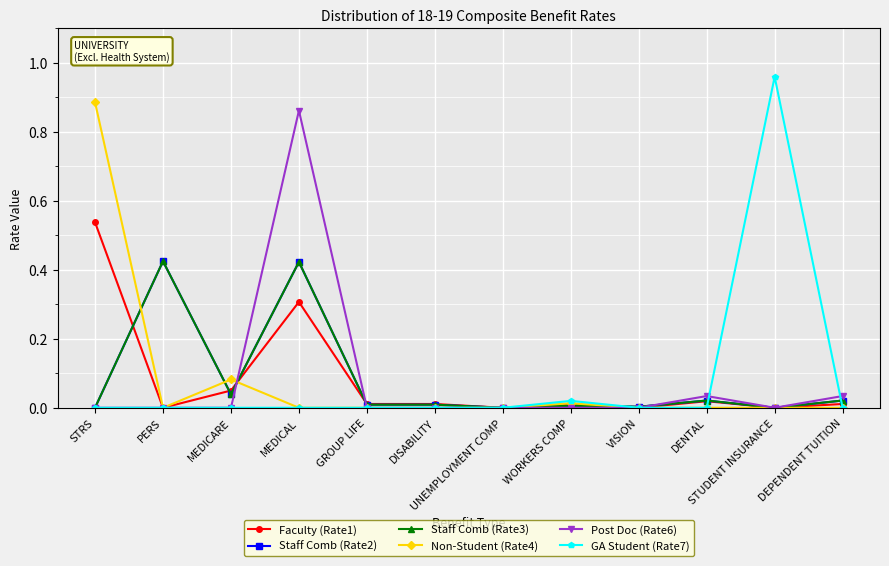

What is the total value across all series at DEPENDENT TUITION?

0.1